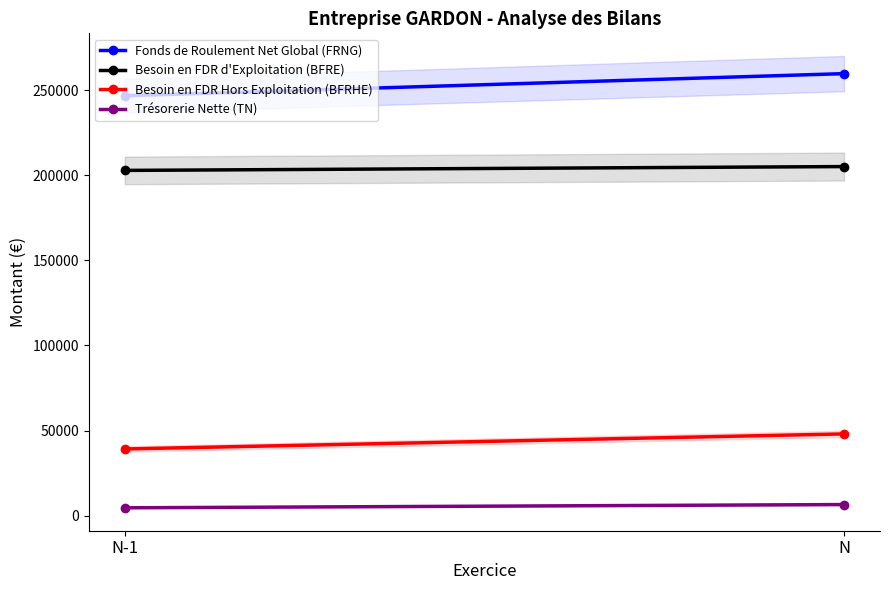

What is the sum of all Besoin en FDR Hors Exploitation (BFRHE) values?

87231